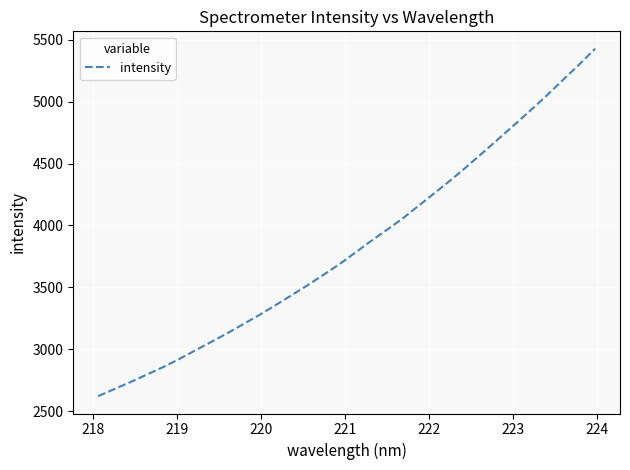

What is the minimum value shown in the chart?

2621.7